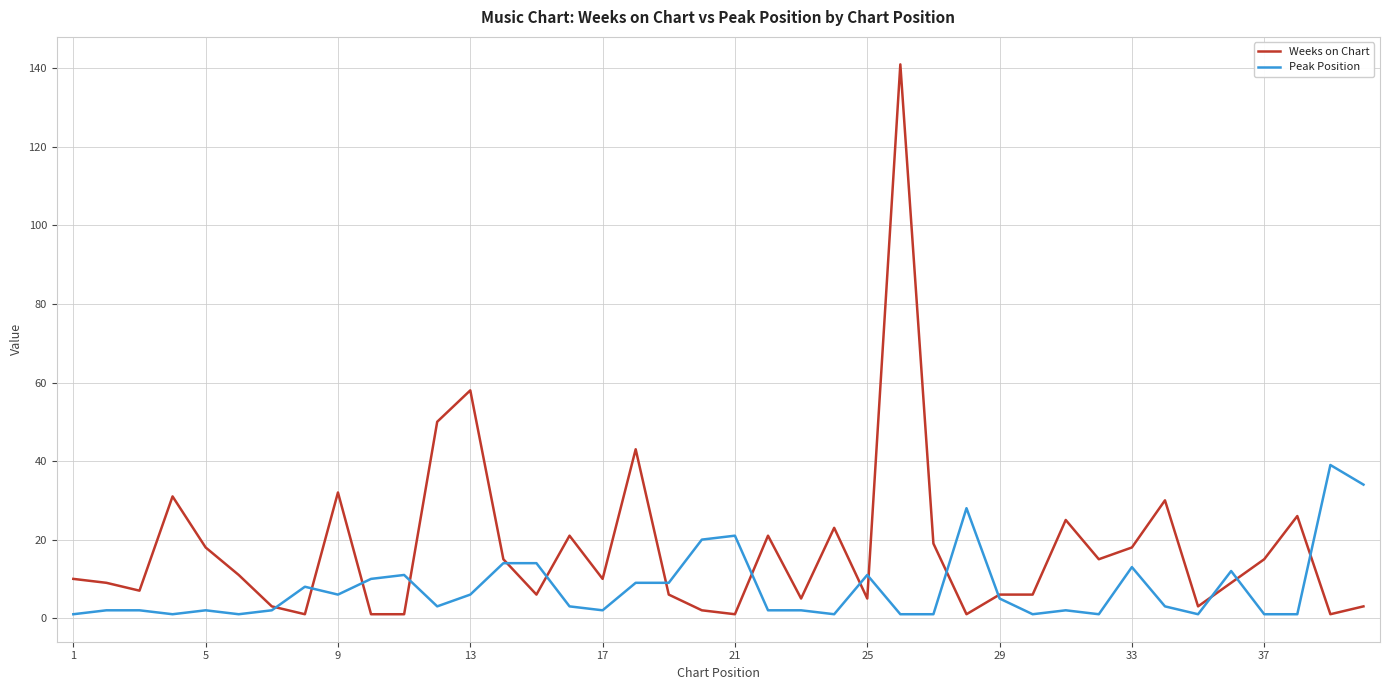

Which series has the largest range (max minus min)?

Weeks on Chart